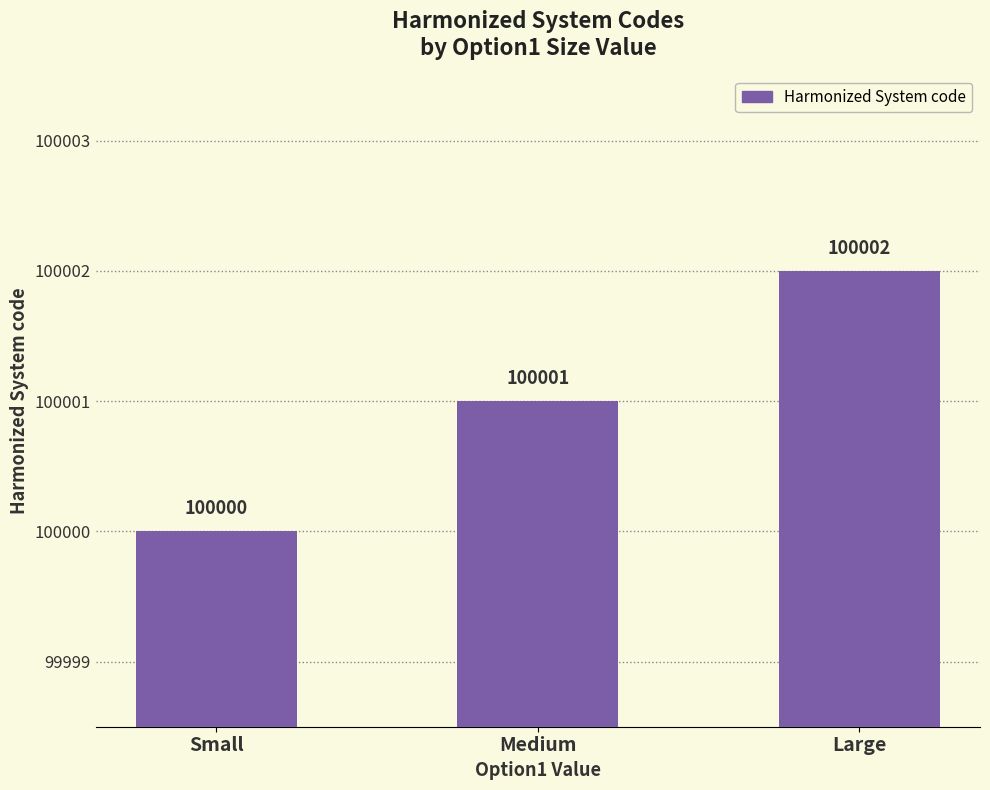

What is the label of the 2nd bar from the left?

Medium